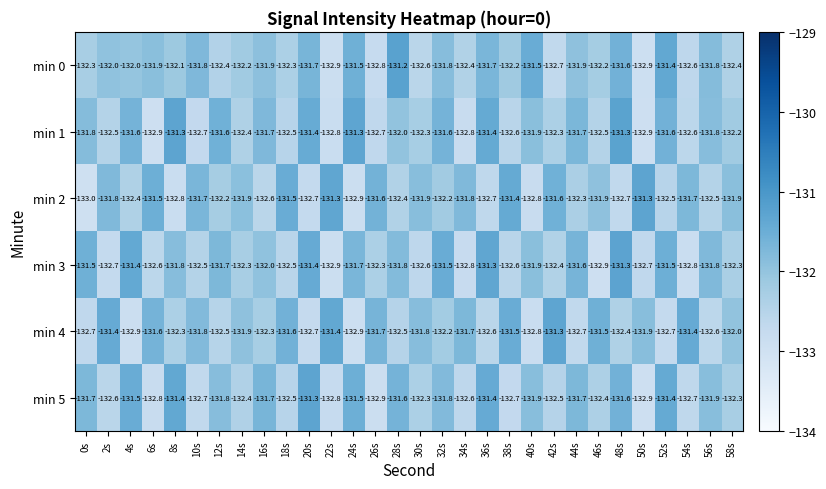

Between 34s and 40s, which series saw the biggest shift?

min 4